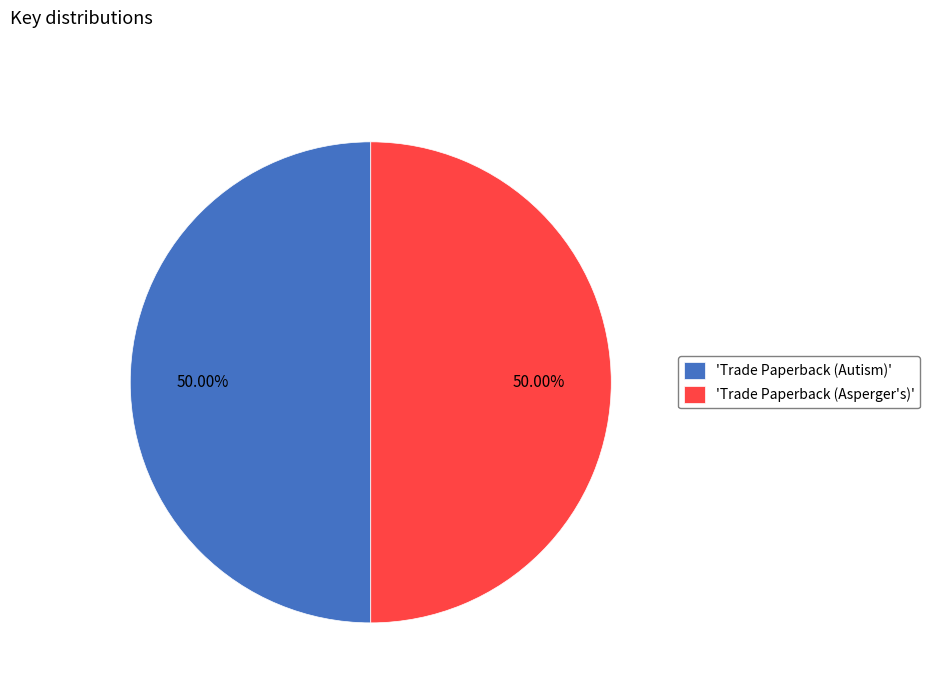

Approximately how many times larger is the value at 'Trade Paperback (Autism)' compared to 'Trade Paperback (Asperger's)'?

1.0